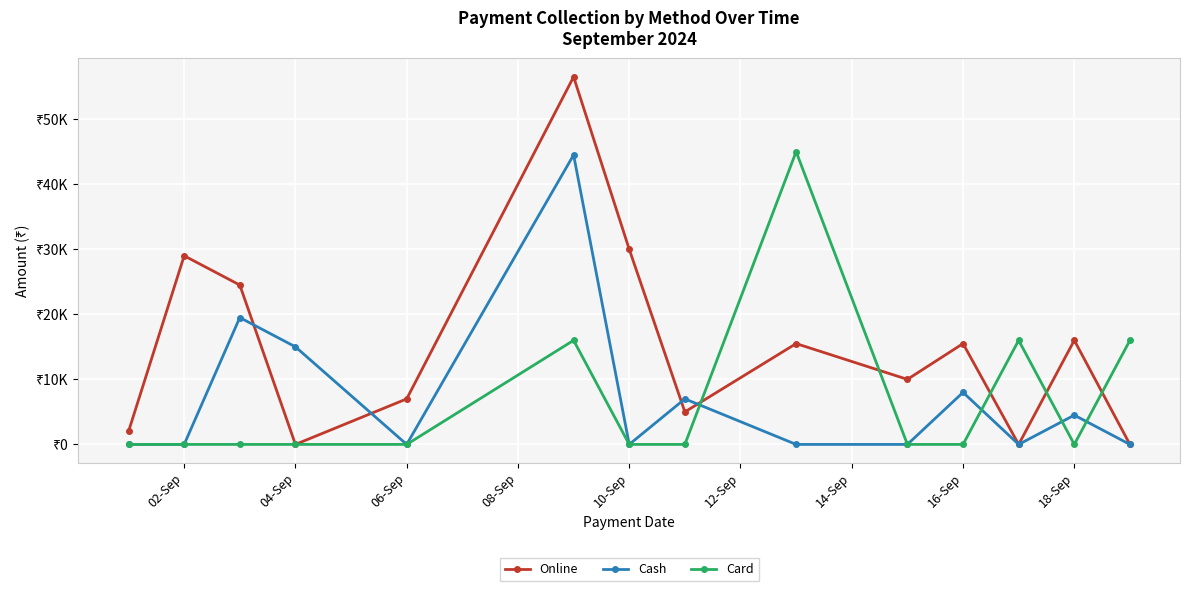

Which series has the largest range (max minus min)?

Online